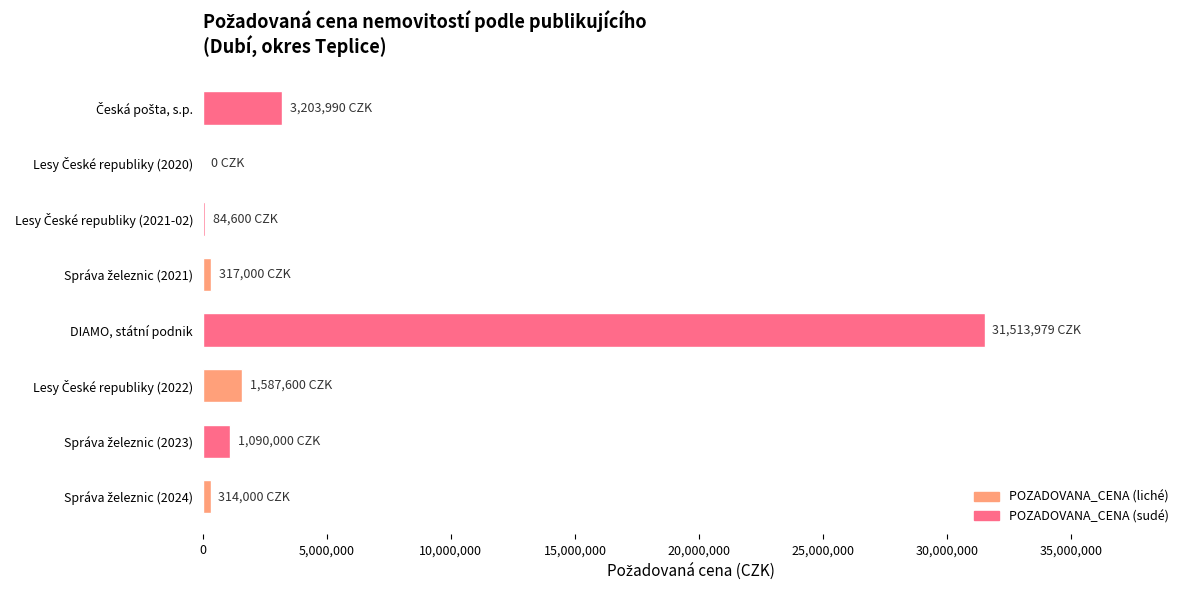

What is the greatest value displayed?

31513979